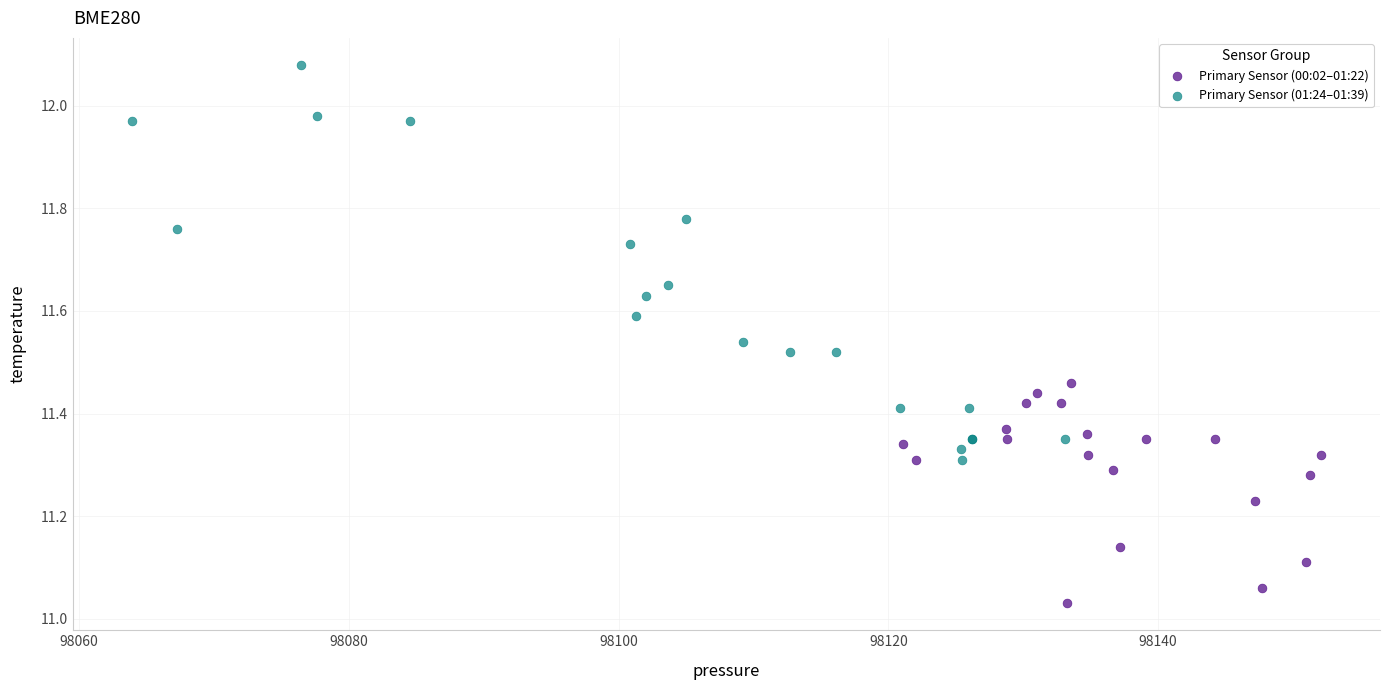

Which series contains the highest Y value?

Primary Sensor (01:24–01:39)